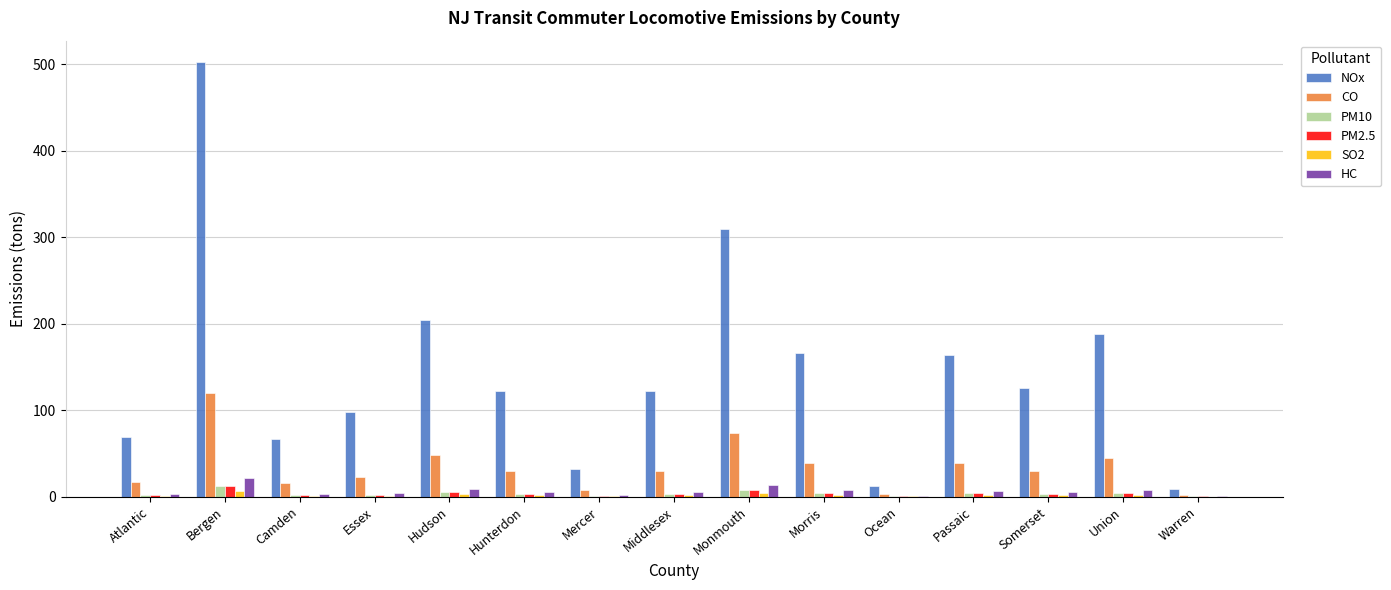

What is the approximate value of NOx at Essex?

97.6